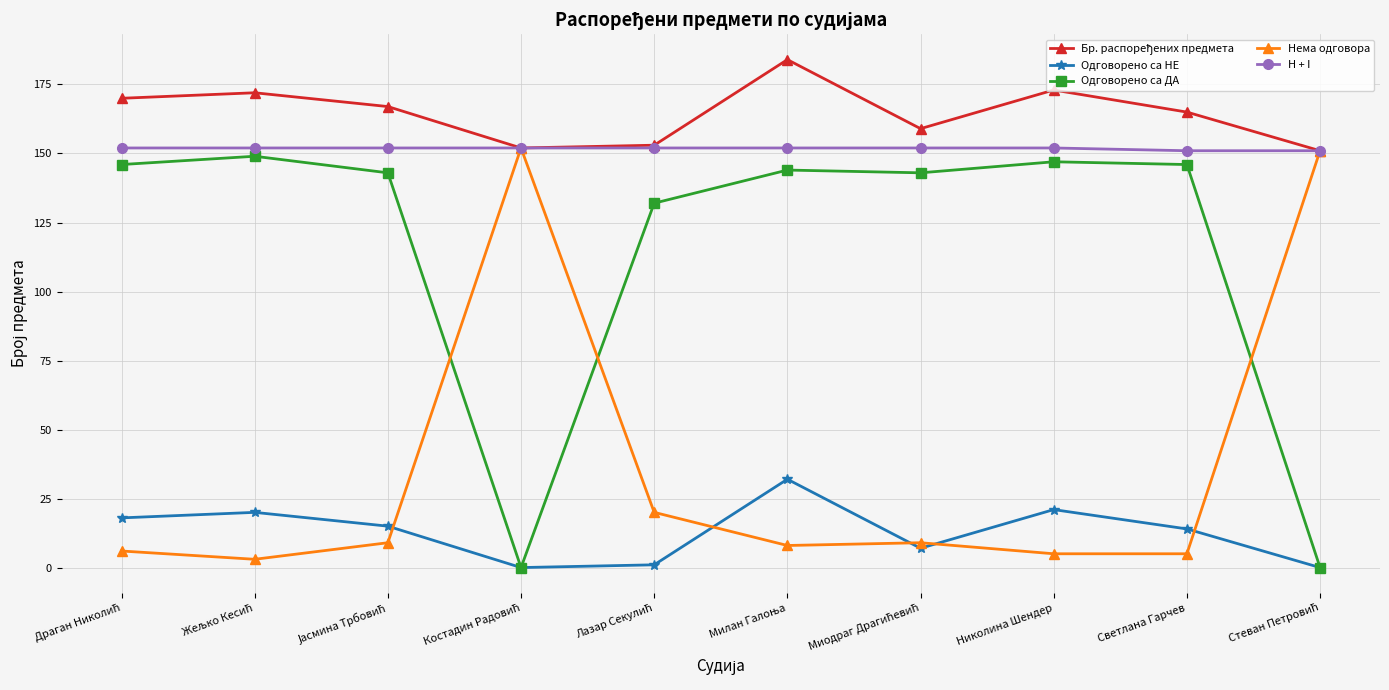

In Одговорено са НЕ, how many points are lower than both neighbors (excluding endpoints)?

2